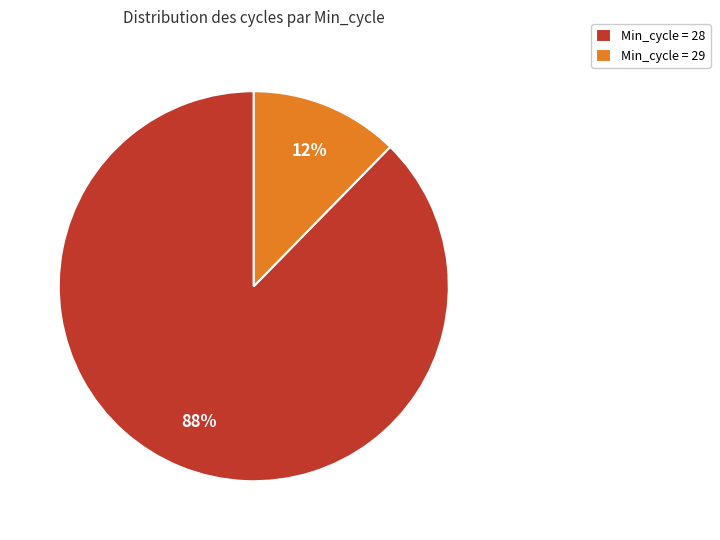

Combined, do Min_cycle = 29 and Min_cycle = 28 account for over 50%?

Yes